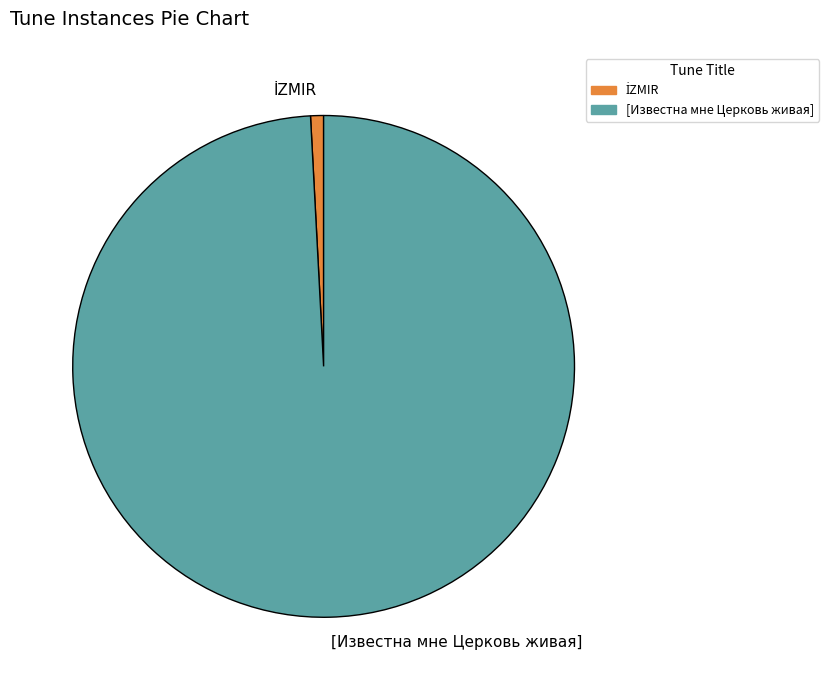

Which slice is the largest?

[Известна мне Церковь живая]